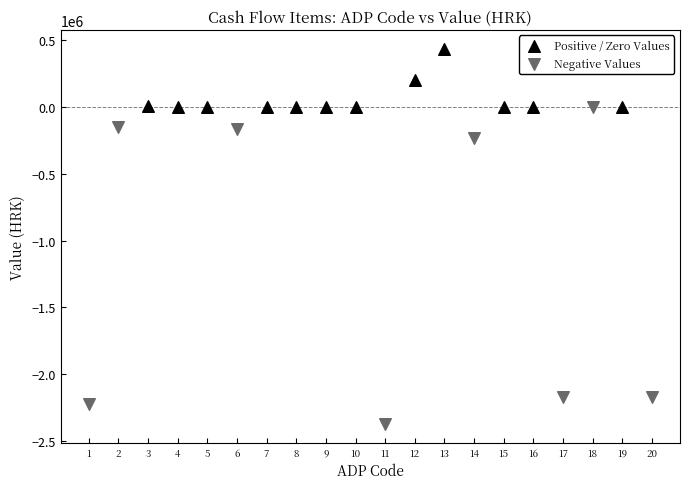

Which series contains the lowest Y value?

Negative Values